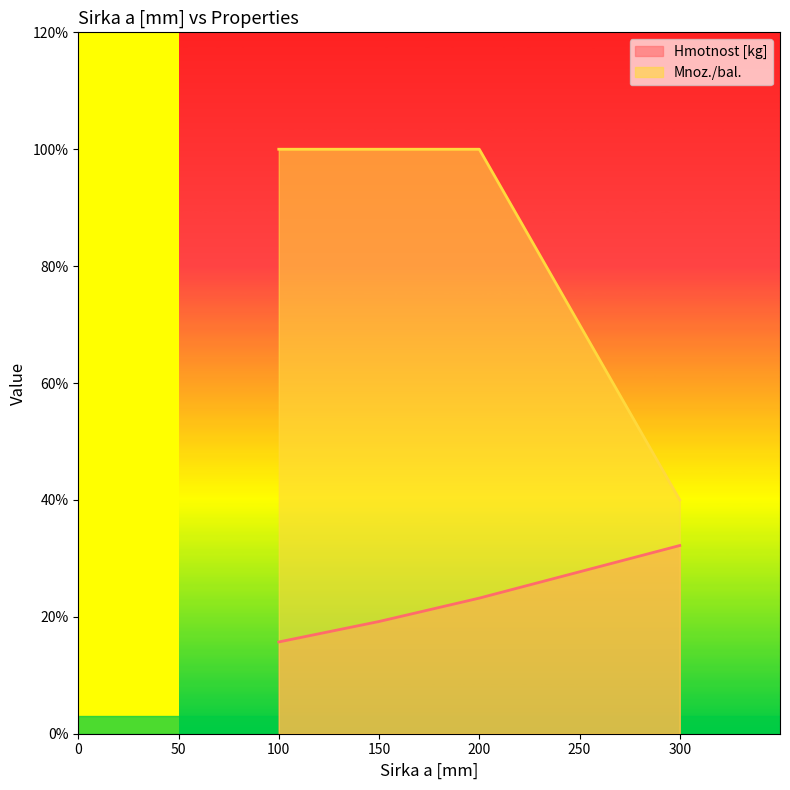

What is the minimum value for Hmotnost [kg]?

1.6